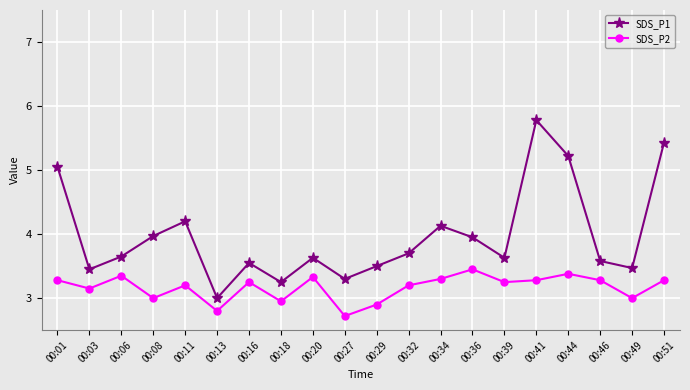

What is the value of the SDS_P2 point at the 9th from the left?

3.3